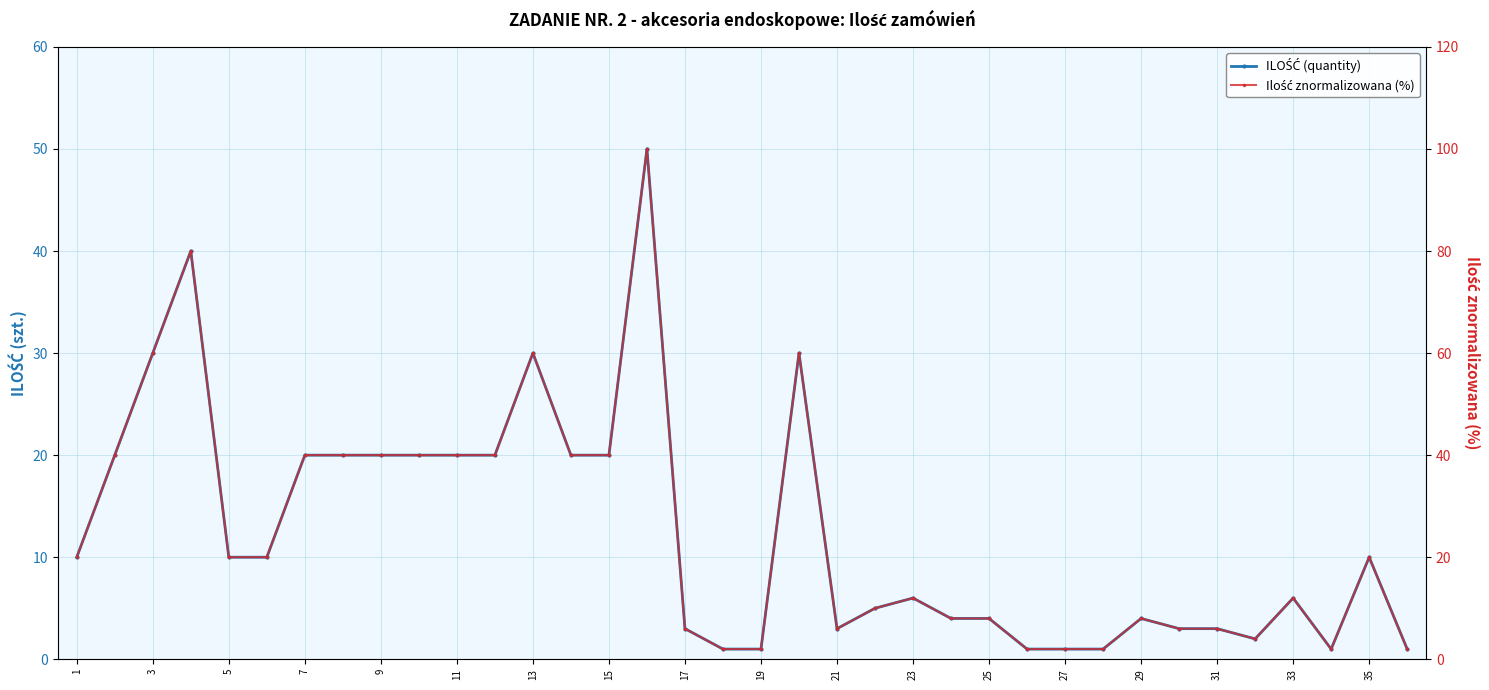

True or false: Ilość znormalizowana (%) and ILOŚĆ (quantity) intersect in this chart.

False